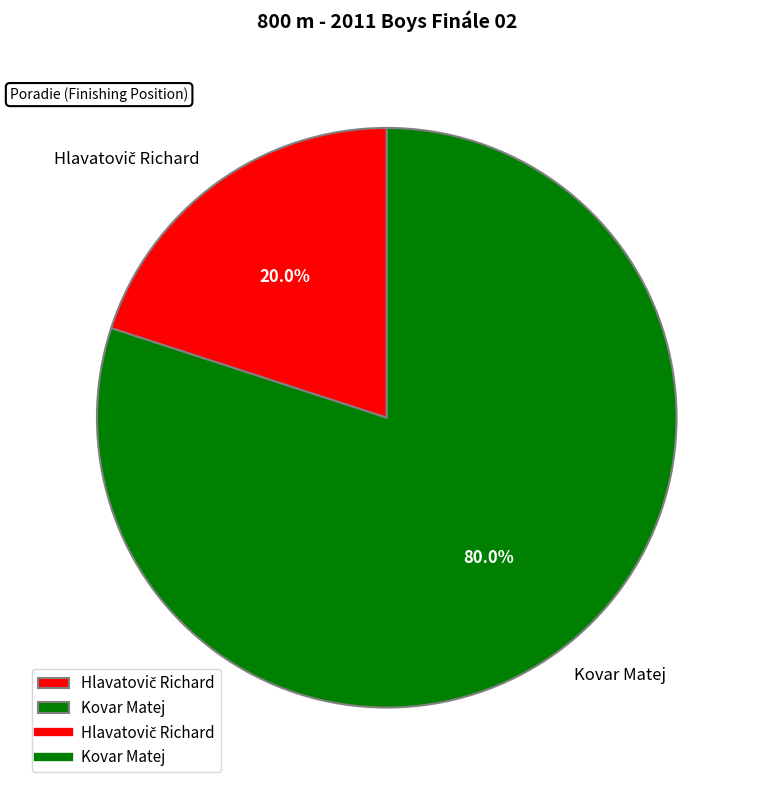

Is Kovar Matej the majority of the pie?

Yes